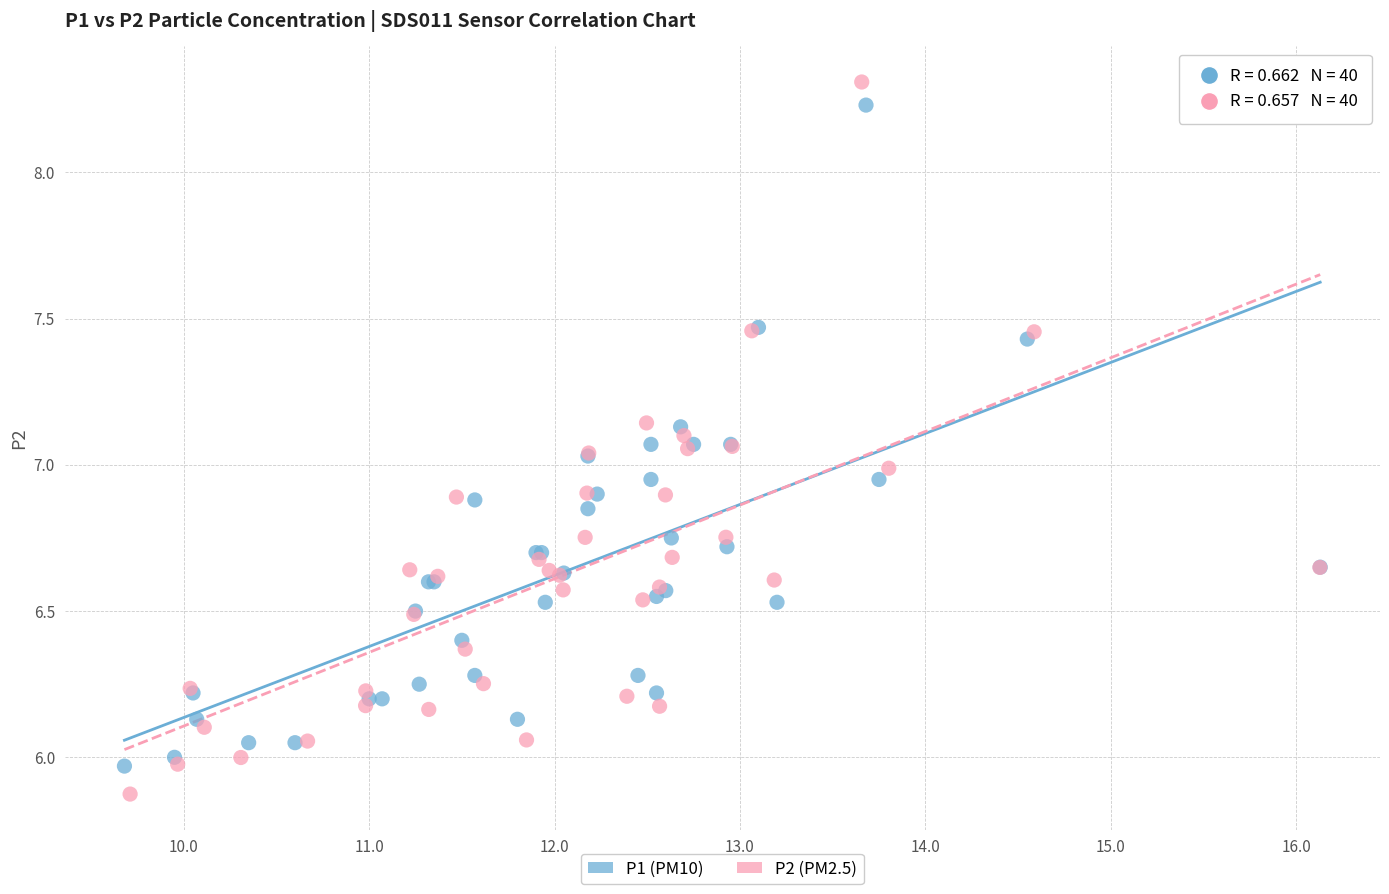

Which series has the widest spread of Y values?

P2 (PM2.5)